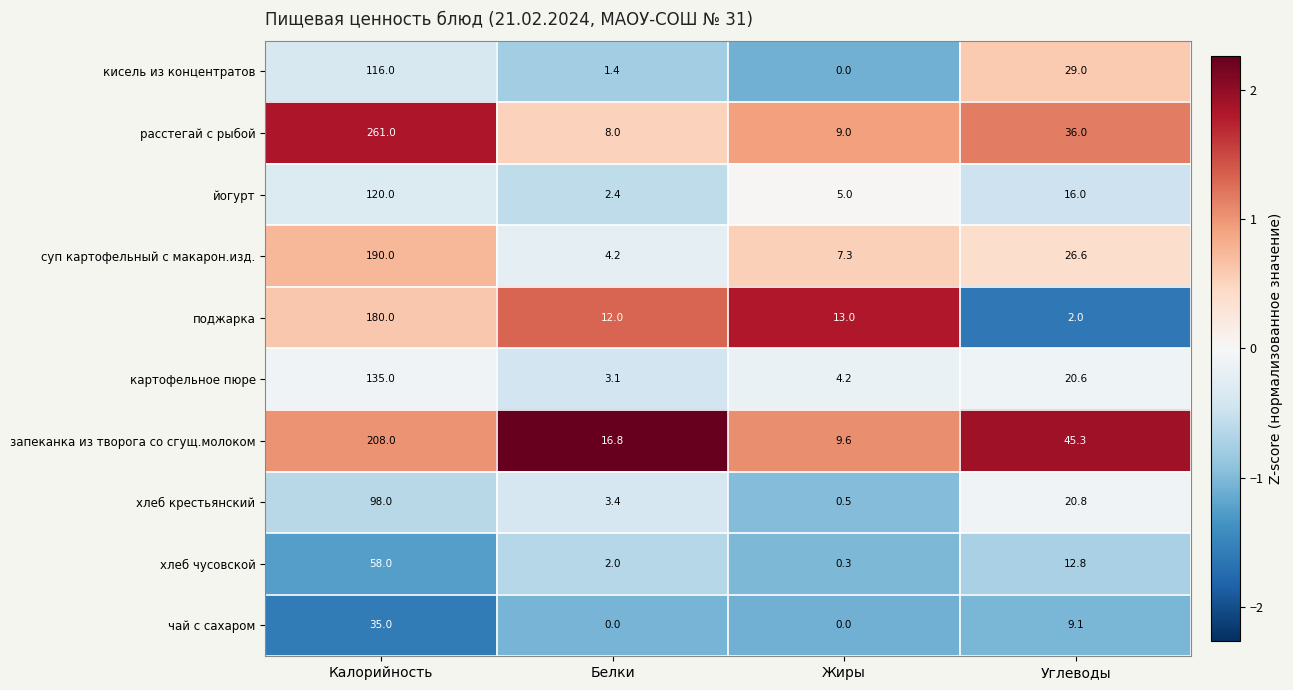

At Белки, list the series in order from smallest to largest.

чай с сахаром, кисель из концентратов, хлеб чусовской, йогурт, картофельное пюре, хлеб крестьянский, суп картофельный с макарон.изд., расстегай с рыбой, поджарка, запеканка из творога со сгущ.молоком